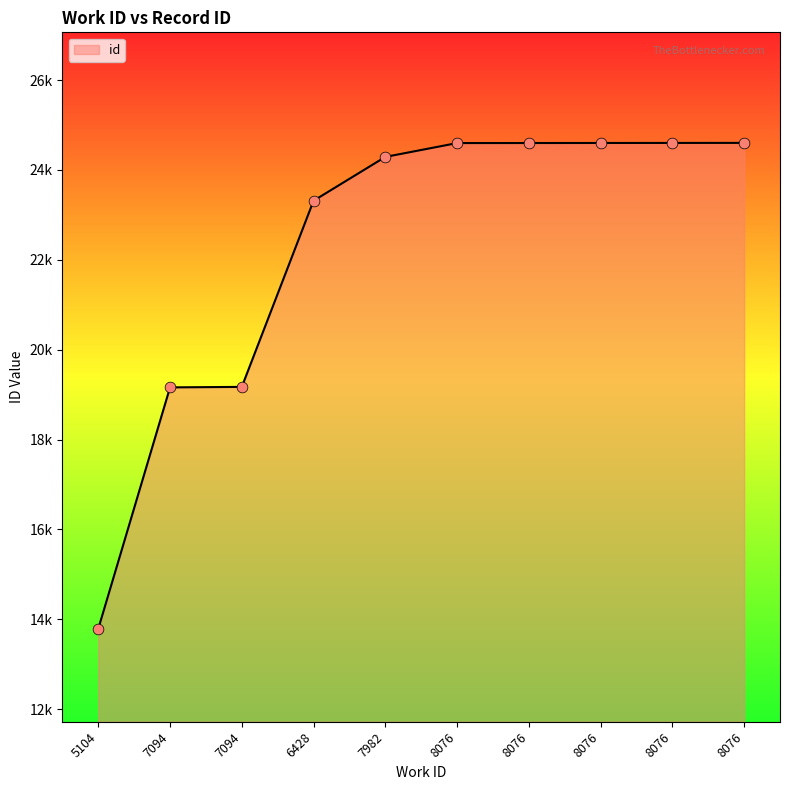

Does the chart have visible grid lines?

No